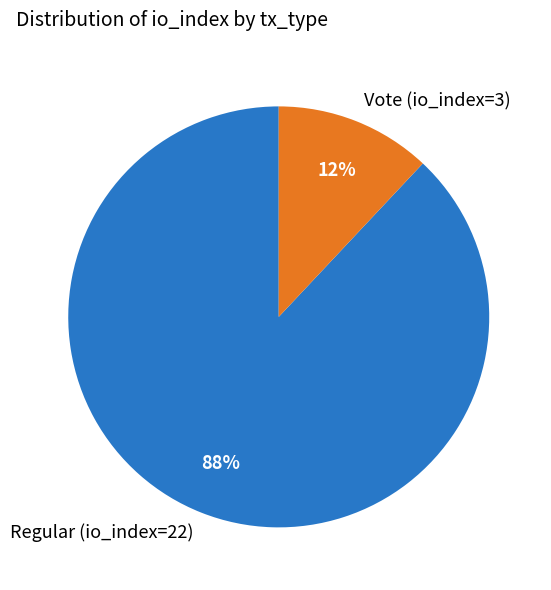

Count the number of slices in the pie.

2